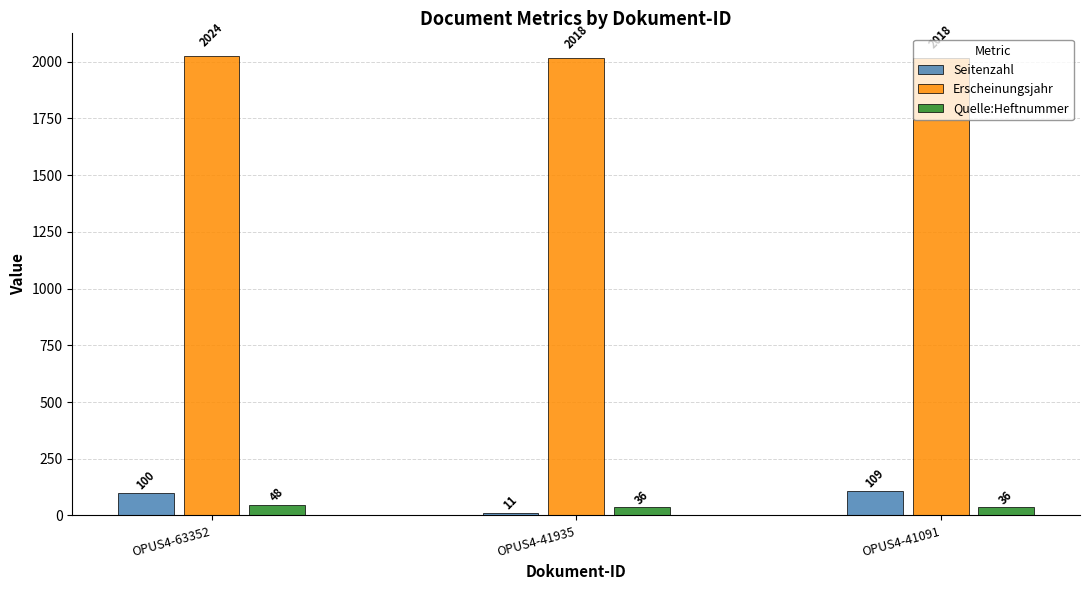

Is it true that Seitenzahl equals 100 at OPUS4-63352?

True